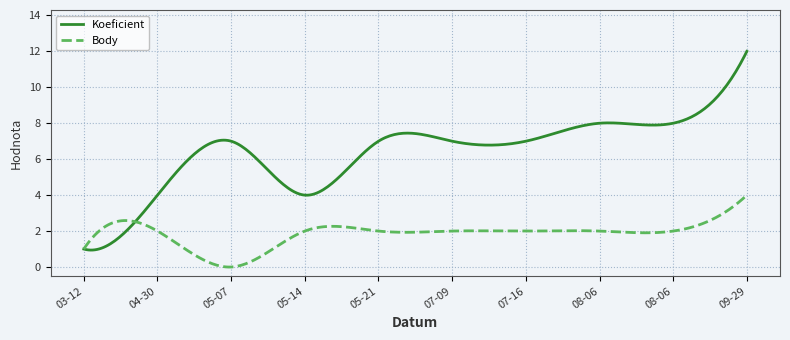

Rank the series by their average value, from lowest to highest.

Body, Koeficient